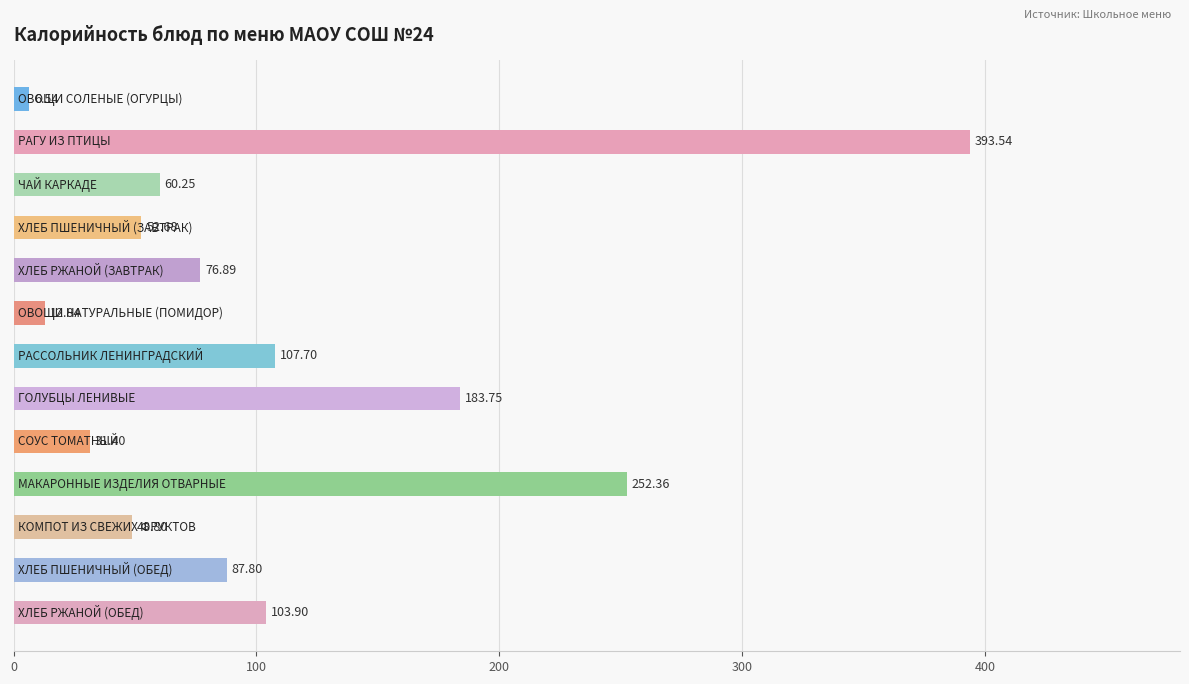

What is the sum of all values?

1418.5